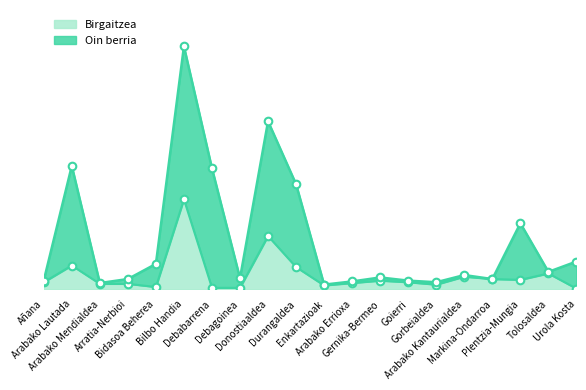

What is the change in value from Debabarrena to Urola Kosta?

-1